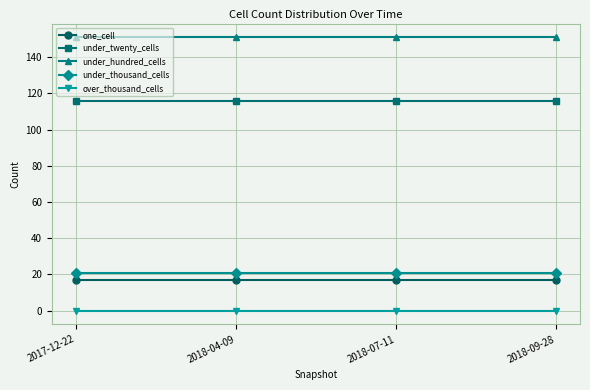

What is the label of the 1st point from the right?

2018-09-28